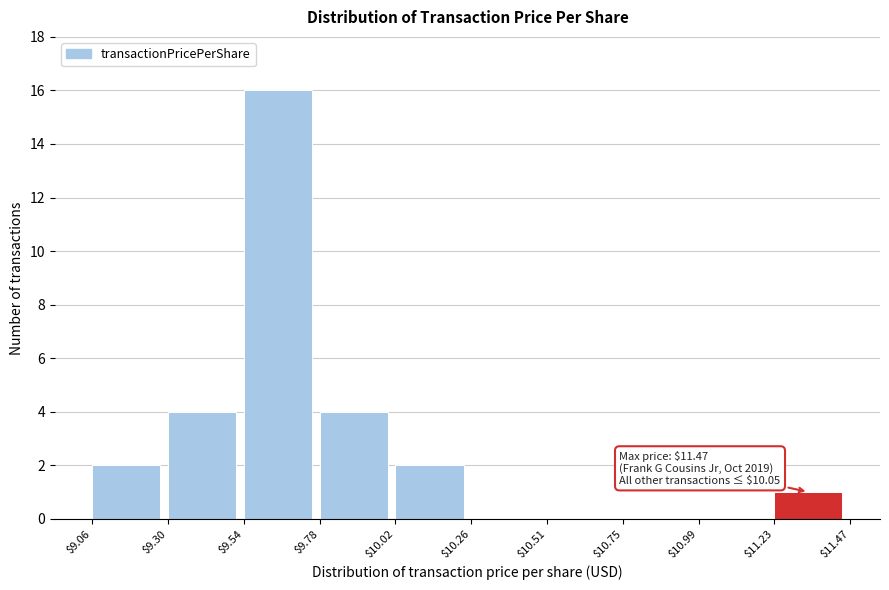

Which range on the x-axis has the tallest bar?

$9.54 to $9.78